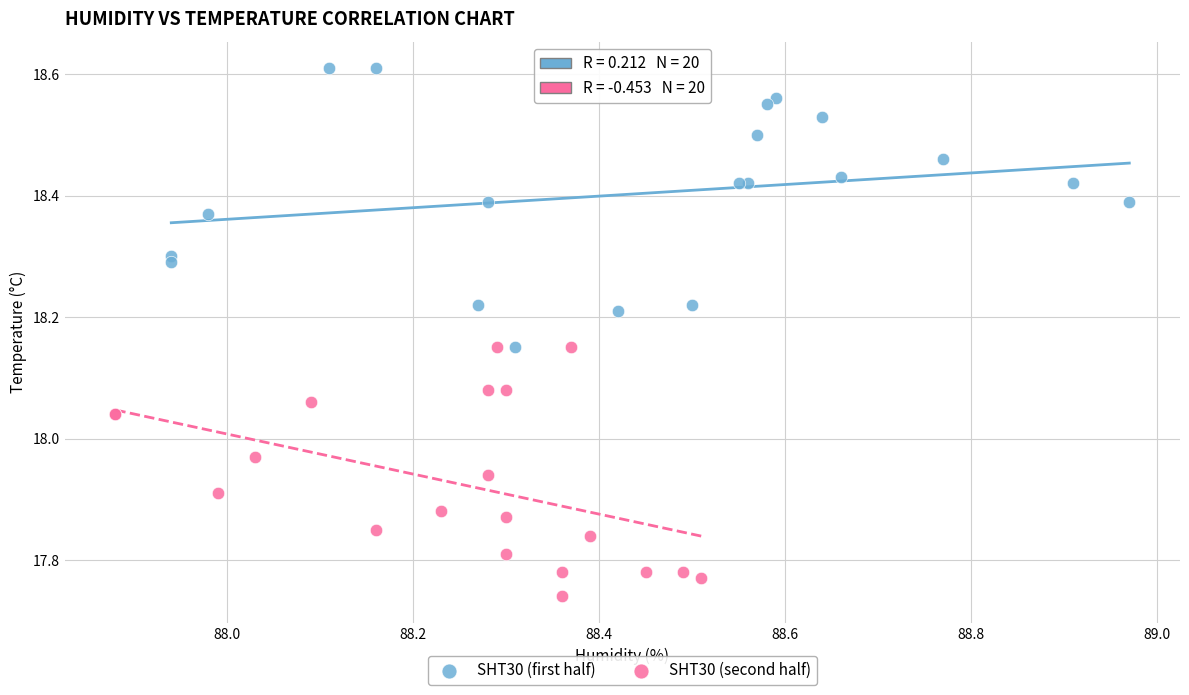

Which series contains the highest Y value?

SHT30 (first half)